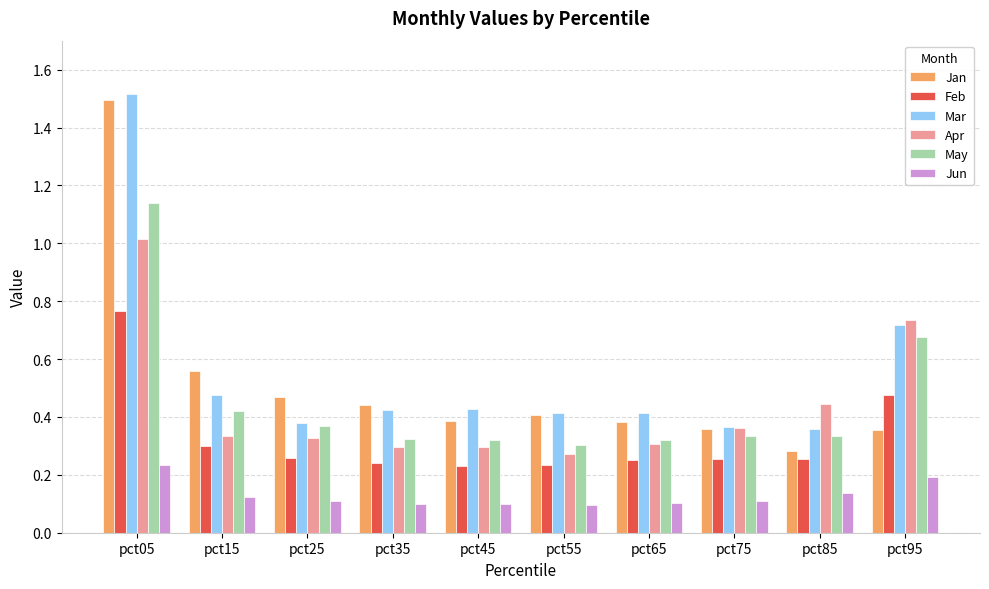

How many bars are there in each group?

6